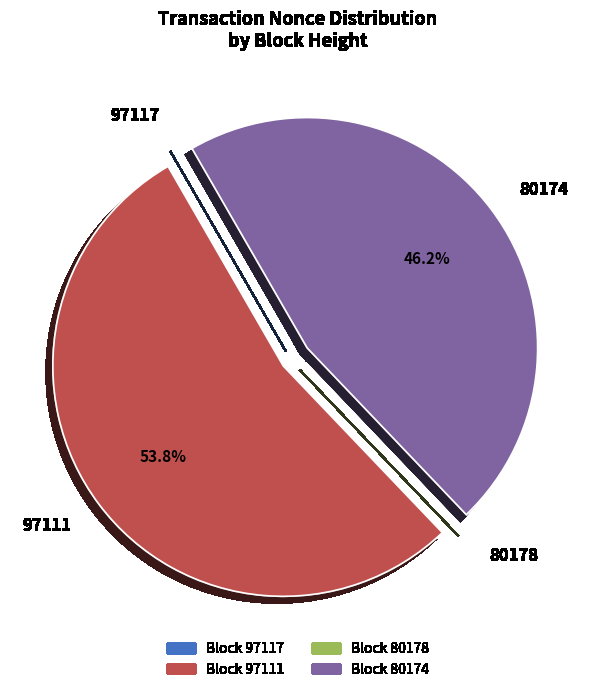

Between 97111 and 80174, which is larger?

97111